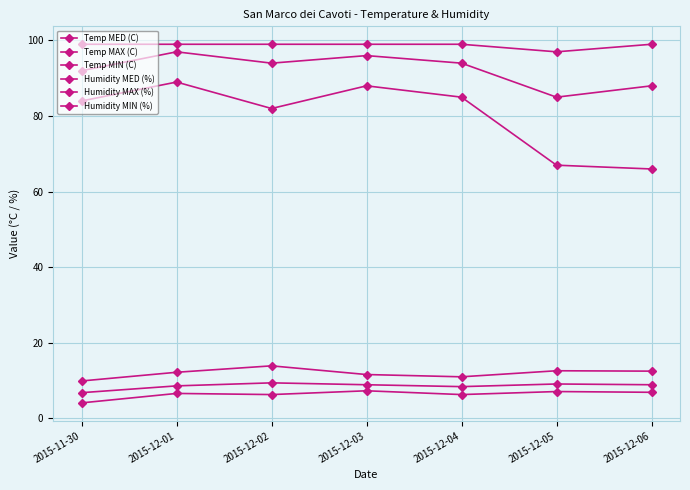

Is this an area chart (filled region under the line)?

No